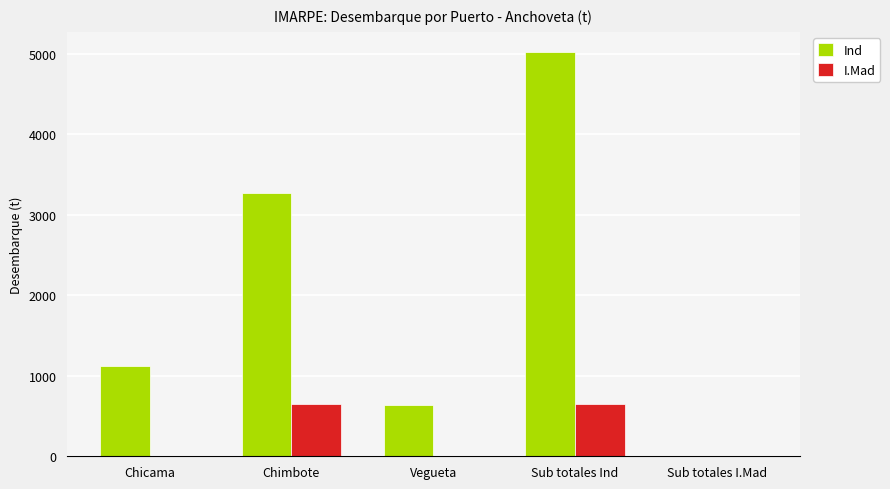

Reading right to left, transcribe all the data shown in this chart.

Ind: Sub totales I.Mad=0.0	Sub totales Ind=5022.2	Vegueta=640.2	Chimbote=3265.5	Chicama=1116.6
I.Mad: Sub totales I.Mad=0.0	Sub totales Ind=654.1	Vegueta=0.0	Chimbote=654.1	Chicama=0.0